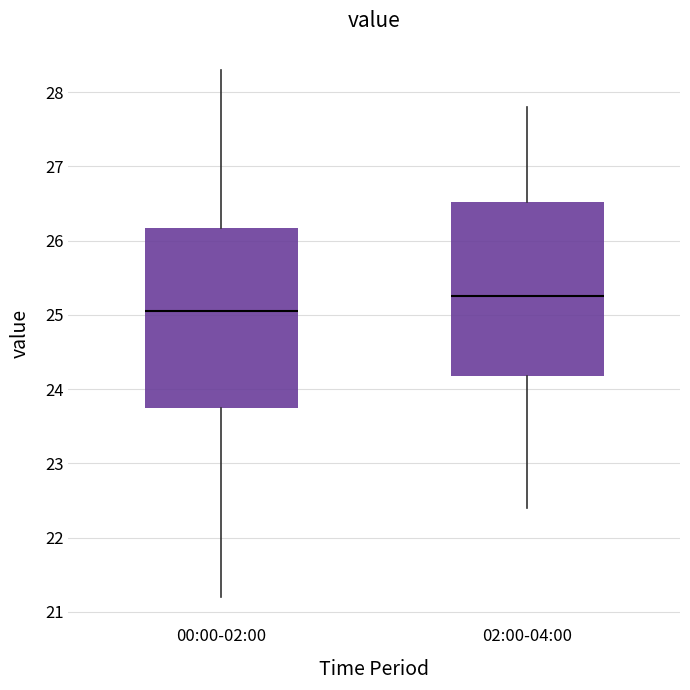

Which box has the highest median line?

02:00-04:00